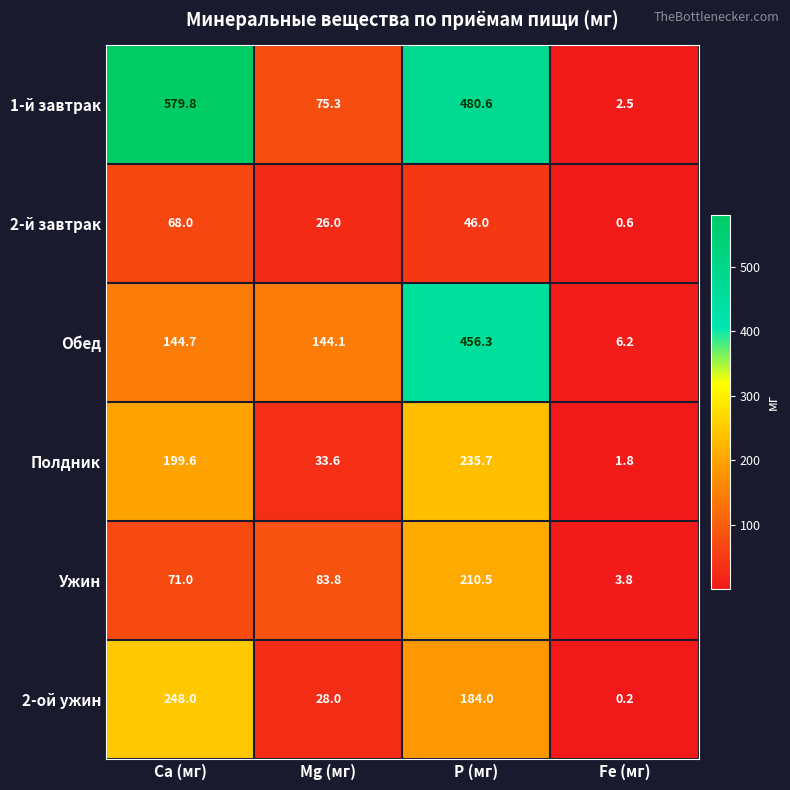

Reading left to right, transcribe all the data shown in this chart.

1-й завтрак: Ca (мг)=579.8	Mg (мг)=75.3	P (мг)=480.6	Fe (мг)=2.5
2-й завтрак: Ca (мг)=68.0	Mg (мг)=26.0	P (мг)=46.0	Fe (мг)=0.6
Обед: Ca (мг)=144.7	Mg (мг)=144.1	P (мг)=456.3	Fe (мг)=6.2
Полдник: Ca (мг)=199.6	Mg (мг)=33.6	P (мг)=235.7	Fe (мг)=1.8
Ужин: Ca (мг)=71.0	Mg (мг)=83.8	P (мг)=210.5	Fe (мг)=3.8
2-ой ужин: Ca (мг)=248.0	Mg (мг)=28.0	P (мг)=184.0	Fe (мг)=0.2